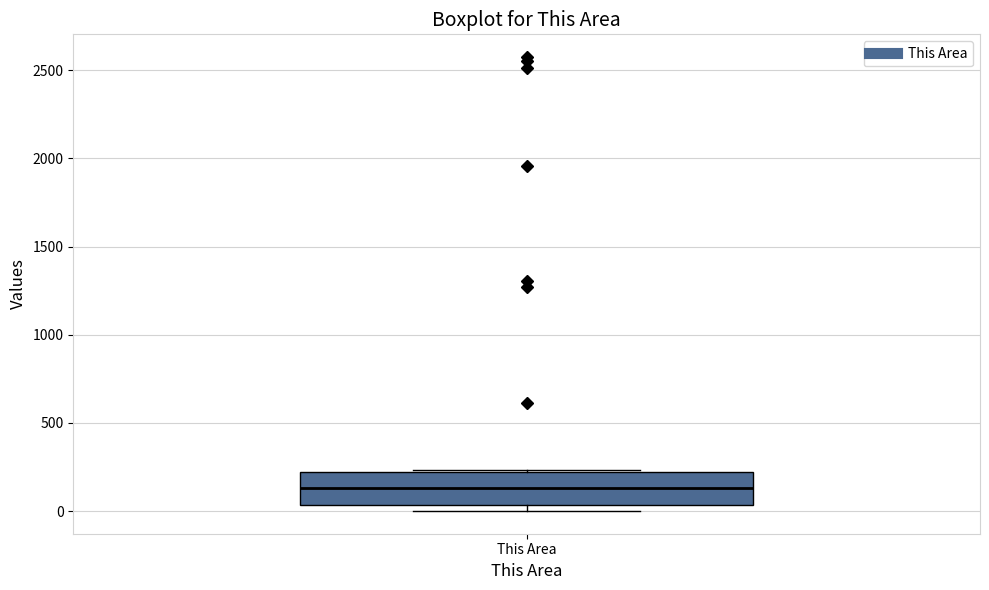

Where is the upper edge of the box for This Area on the y-axis? The values are not printed on the chart, so give them approximately, as read against the axis.

200